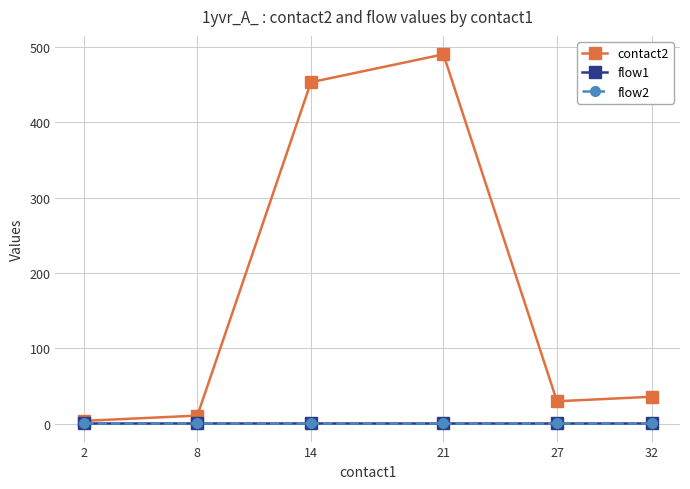

True or false: flow2 and flow1 intersect in this chart.

False